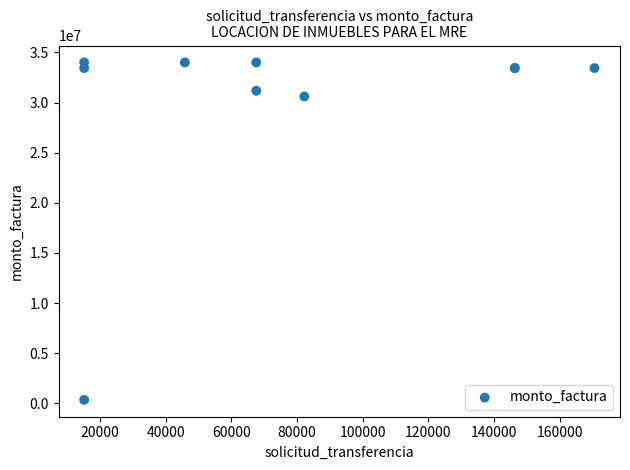

What Y value in the scatter plot is closest to 17170010?

30600018